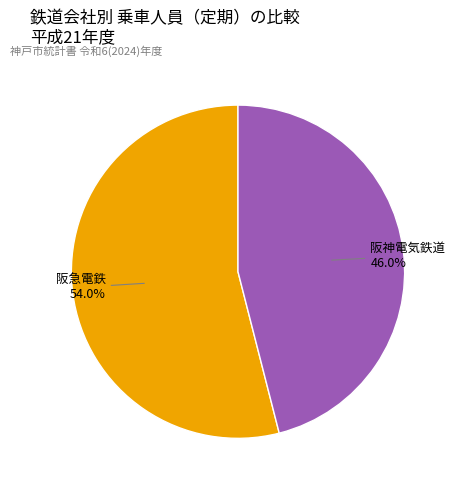

Is there a majority slice in this chart?

Yes